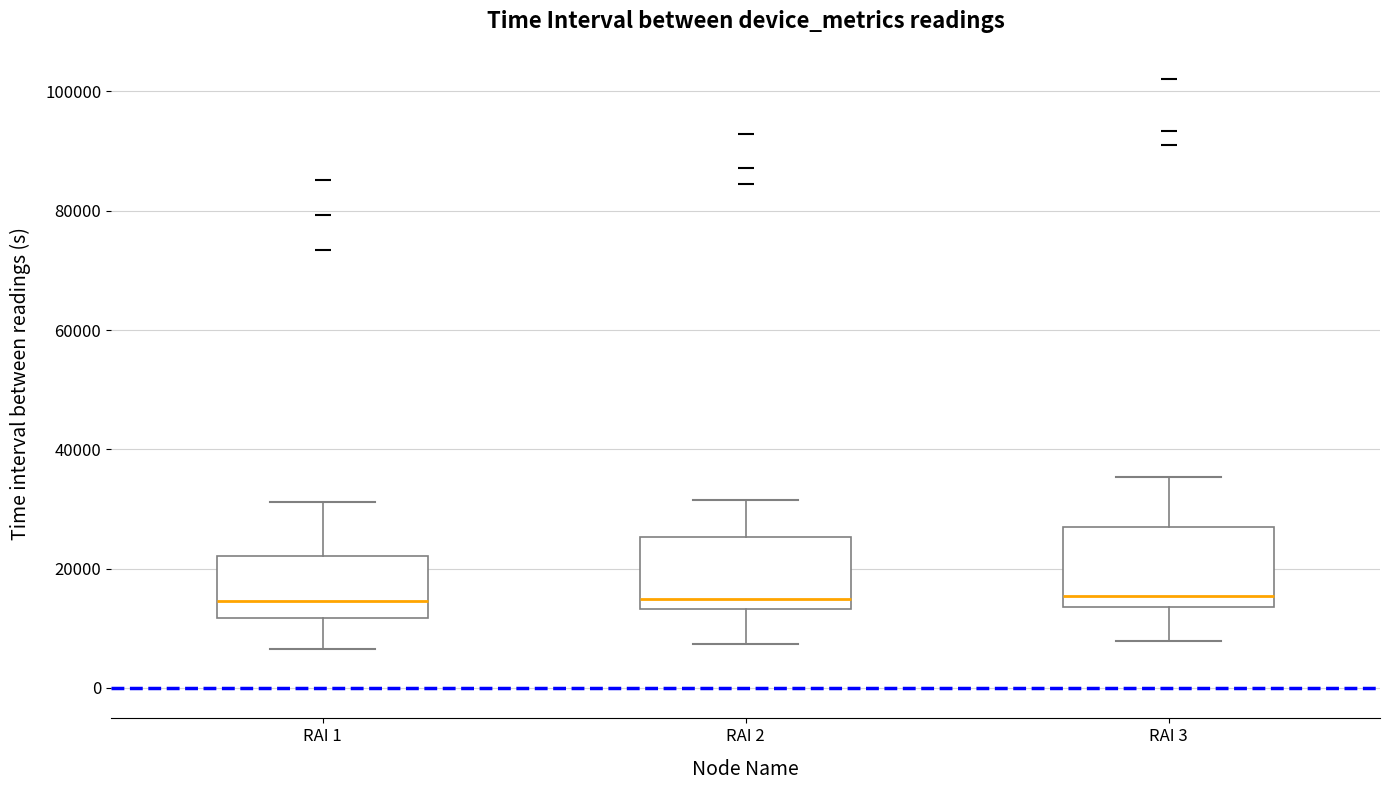

Reading left to right, transcribe this box plot: for each box, give where its median line is, the range the box spans, and where its two whiskers end, as read against the y-axis. The values are not printed on the chart, so give them approximately, as read against the axis.

RAI 1: median 14000, box 12000 to 22000, whiskers 6000 to 32000
RAI 2: median 14000 (just above the box's lower edge), box 14000 to 26000, whiskers 8000 to 32000
RAI 3: median 16000, box 14000 to 26000, whiskers 8000 to 36000